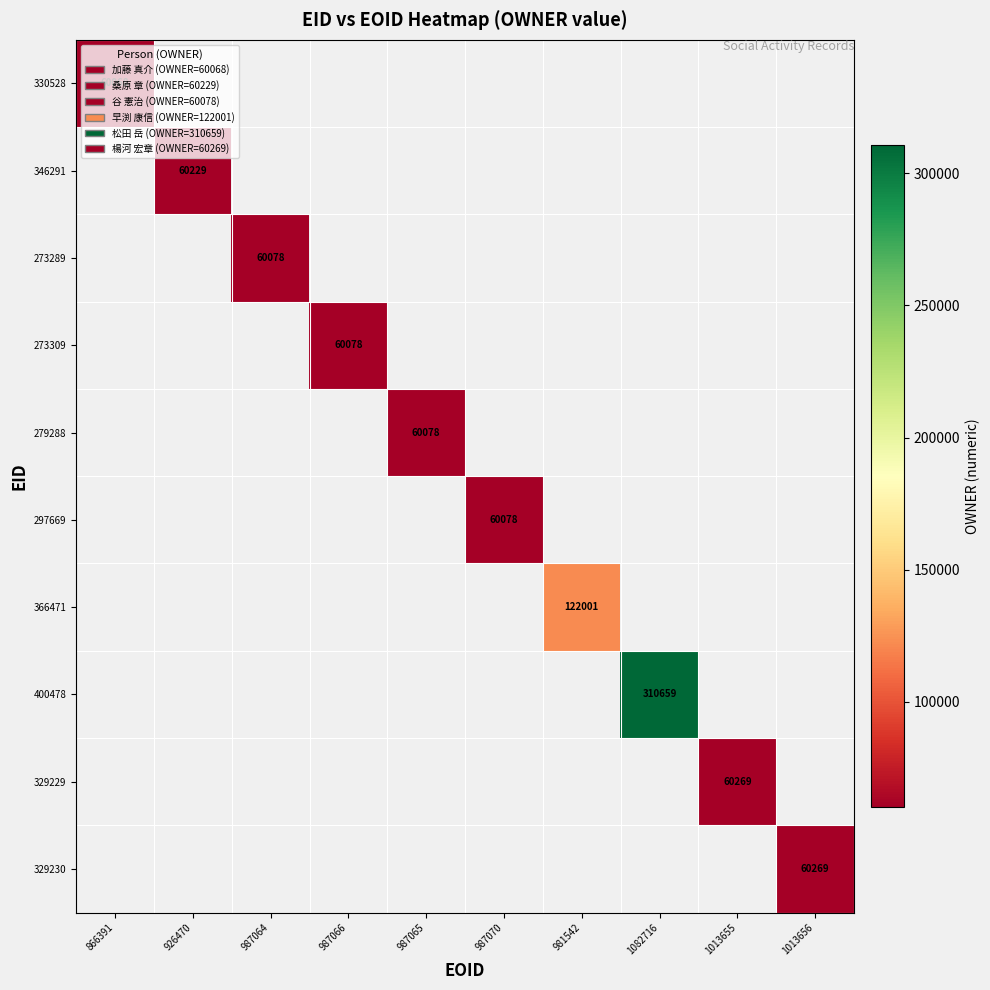

Between 987065 and 1013655, which is larger?

1013655